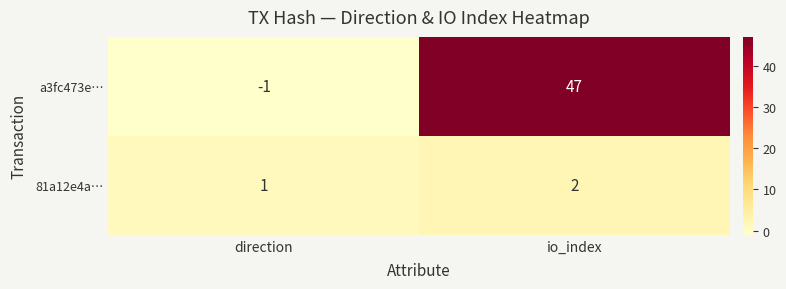

How many distinct data groups are displayed?

2